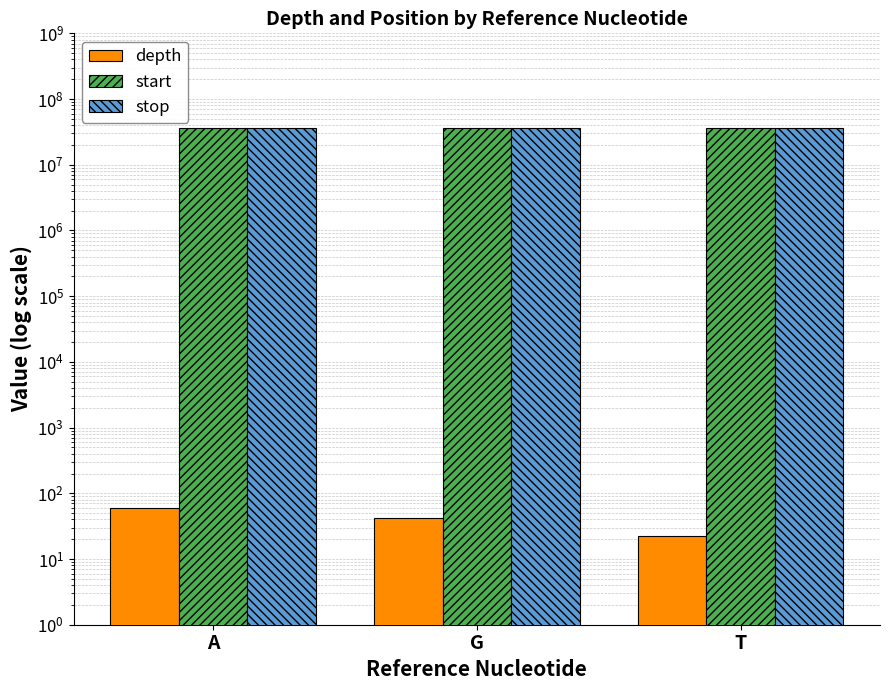

What value does the depth series have at A?

59.3